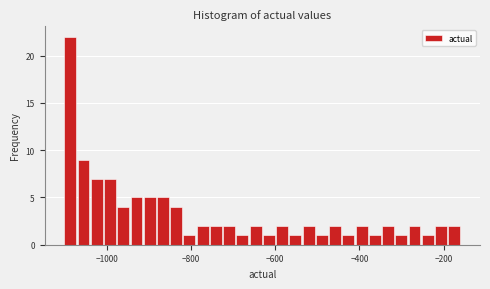

Around what value on the x-axis is the tallest bar? Give the approximate position of its centre, as read against the axis.

-1080